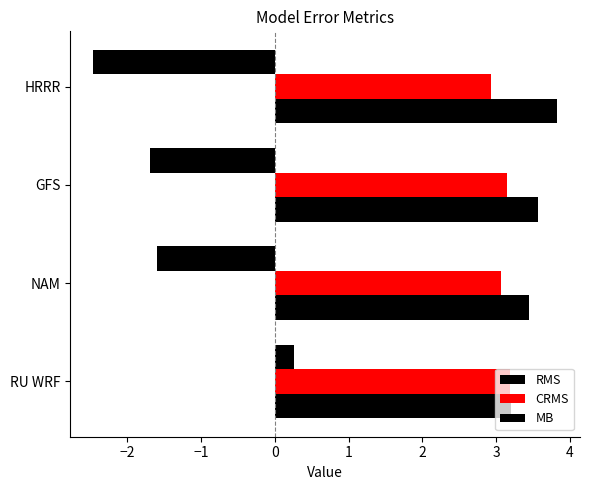

How many values in the MB series exceed -1?

1